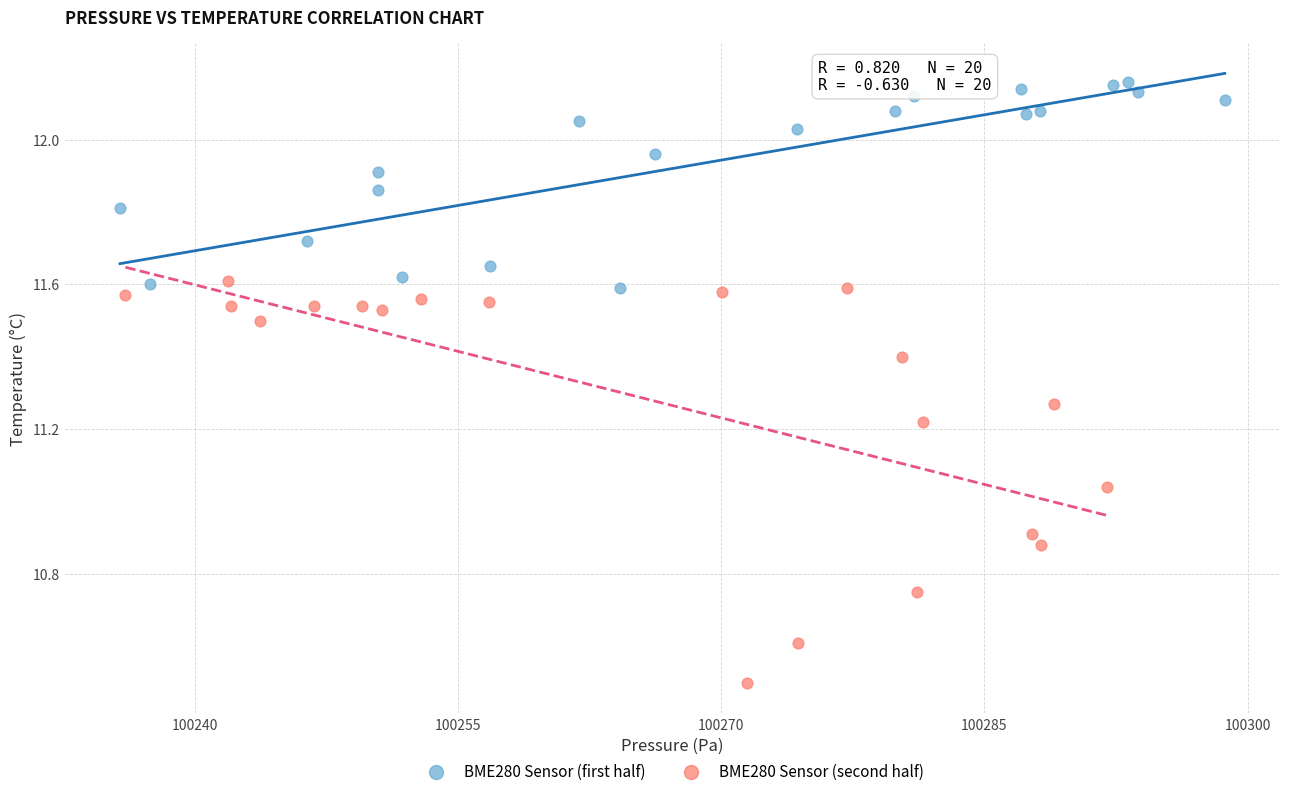

Which series has the widest spread of Y values?

BME280 Sensor (second half)